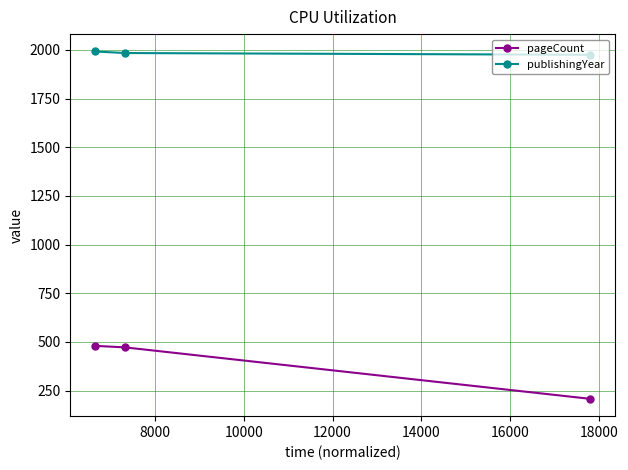

List the series in order of their peak value, lowest first.

pageCount, publishingYear